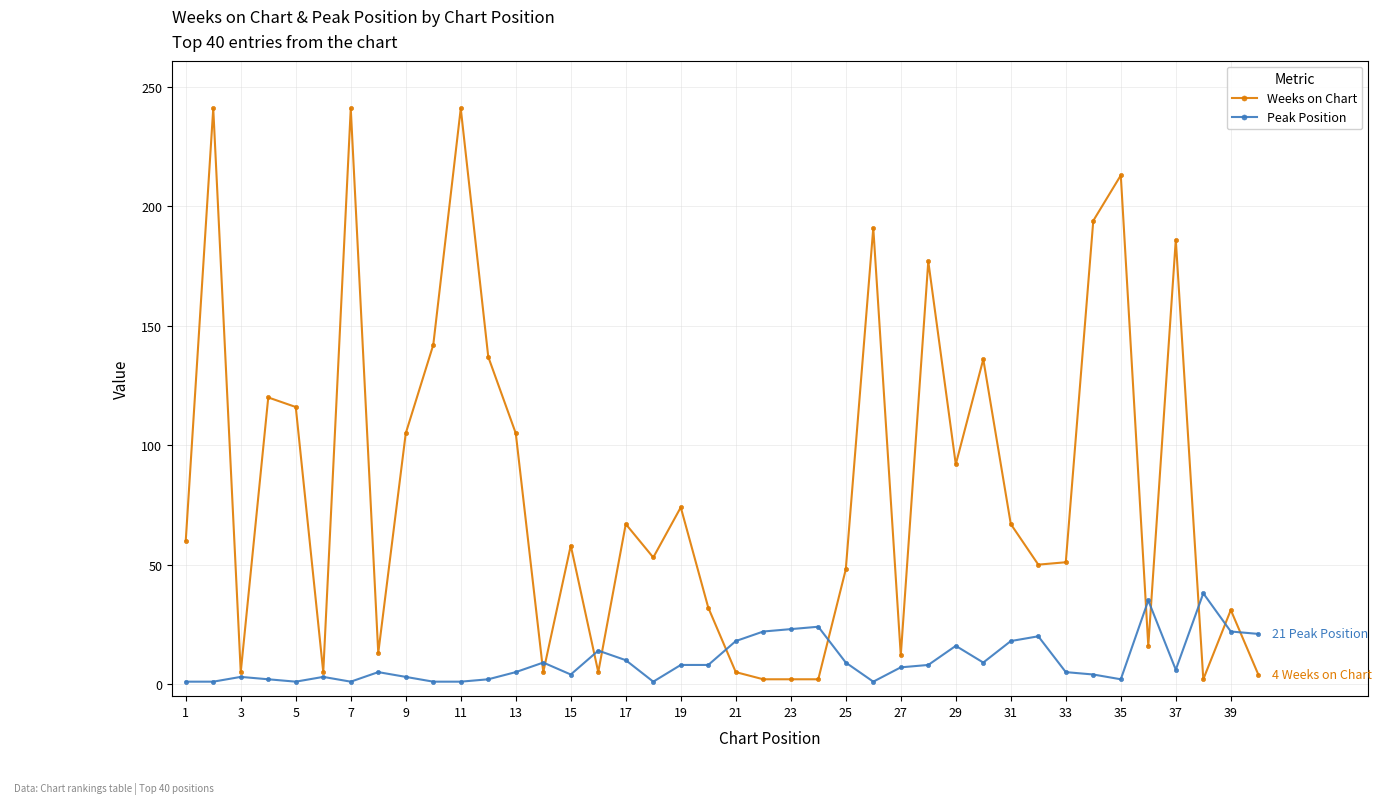

True or false: Peak Position has more than 1 points higher than both neighbors.

True